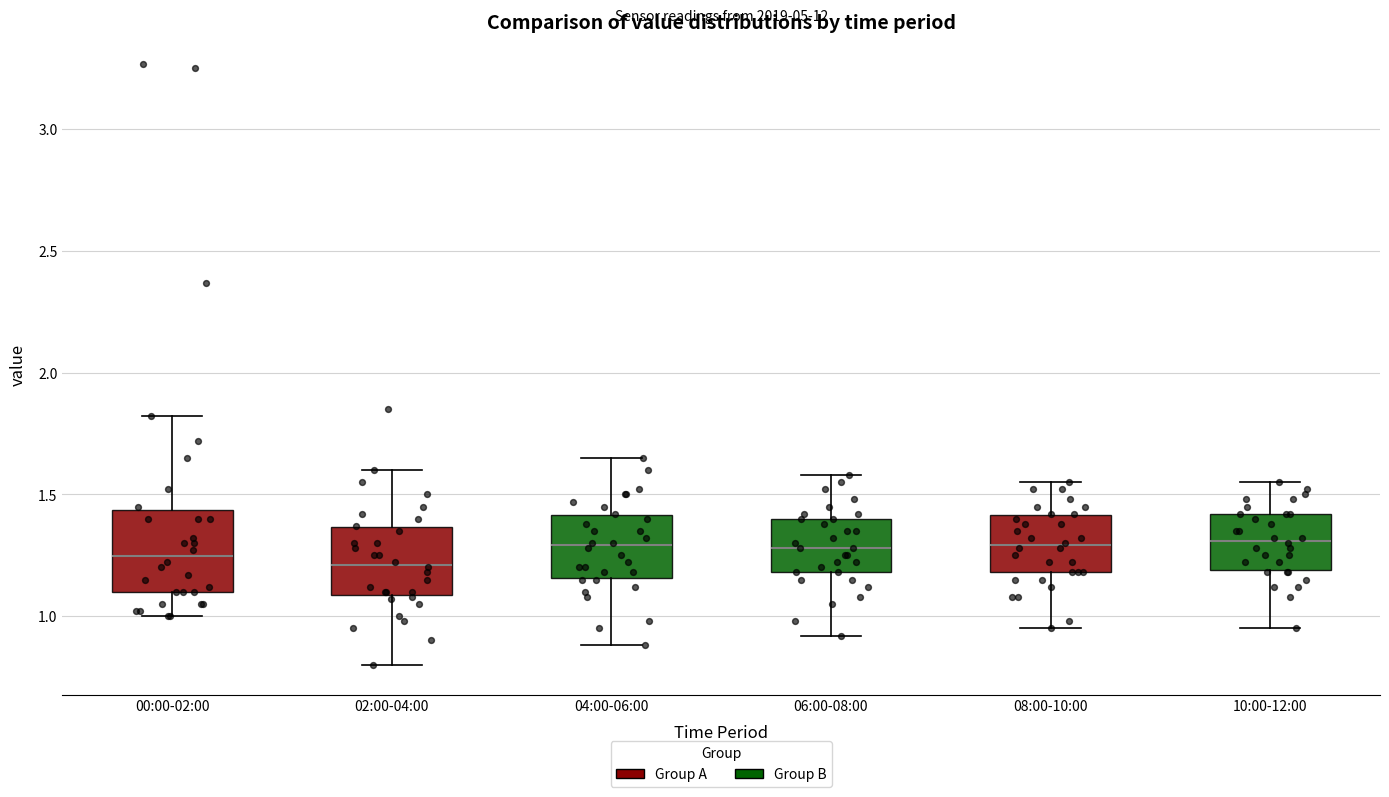

Reading left to right, transcribe this box plot: for each box, give where its median line is, the range the box spans, and where its two whiskers end, as read against the y-axis. The values are not printed on the chart, so give them approximately, as read against the axis.

00:00-02:00: median 1.25, box 1.10 to 1.45, whiskers 1.00 to 1.80
02:00-04:00: median 1.20, box 1.10 to 1.35, whiskers 0.80 to 1.60
04:00-06:00: median 1.30, box 1.15 to 1.40, whiskers 0.90 to 1.65
06:00-08:00: median 1.30, box 1.20 to 1.40, whiskers 0.90 to 1.60
08:00-10:00: median 1.30, box 1.20 to 1.40, whiskers 0.95 to 1.55
10:00-12:00: median 1.30, box 1.20 to 1.40, whiskers 0.95 to 1.55